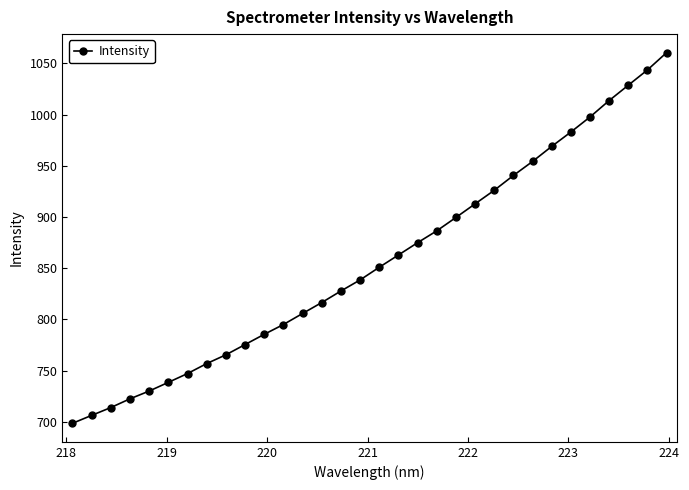

True or false: there are more than 2 points higher than both neighbors.

False